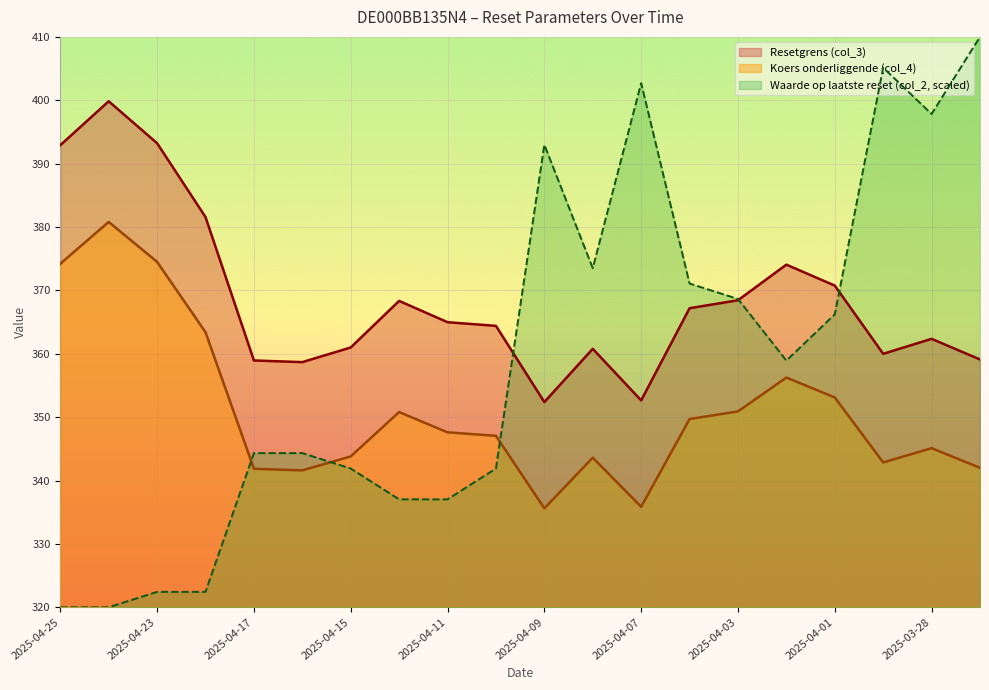

Rank the series by their average value, from highest to lowest.

Resetgrens (col_3), Waarde op laatste reset (col_2, scaled), Koers onderliggende (col_4)